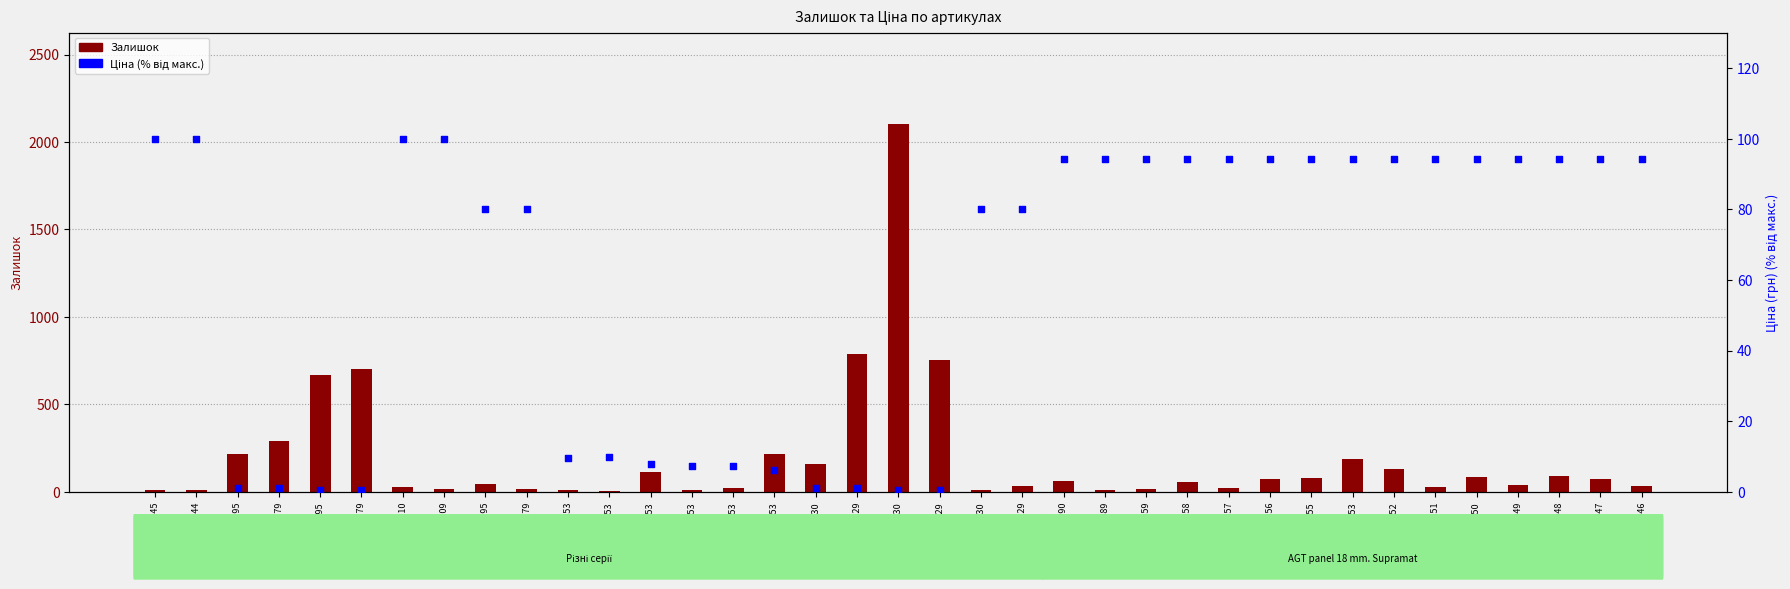

What is the total value across all series at 239772179?

291.2